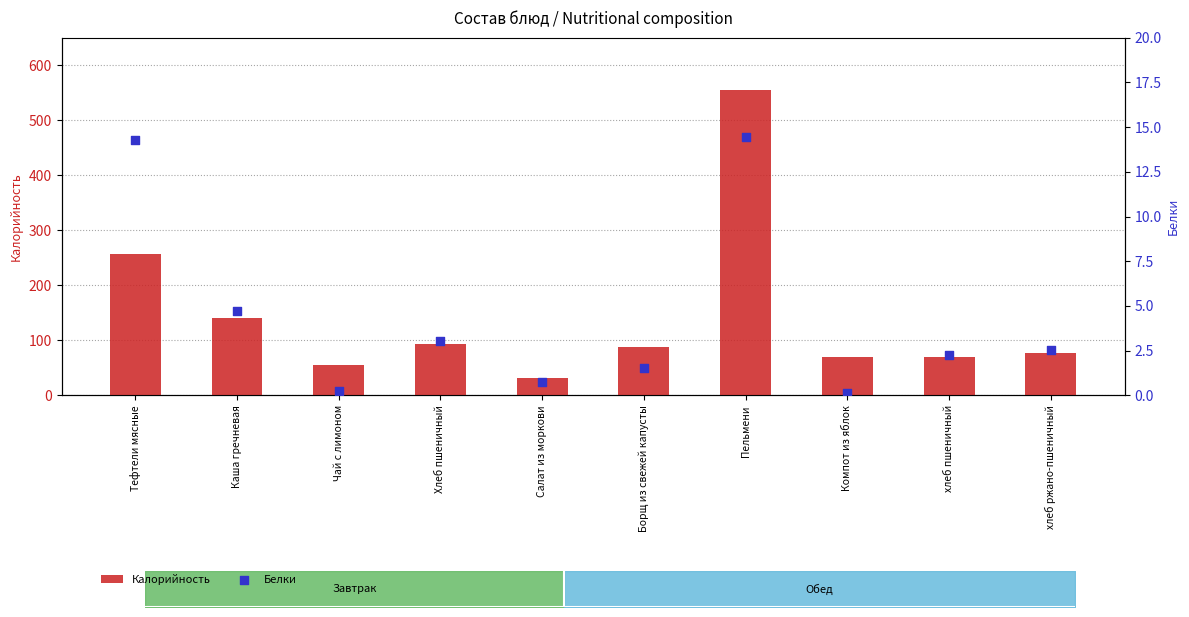

At which category is the sum across all series the highest?

Пельмени